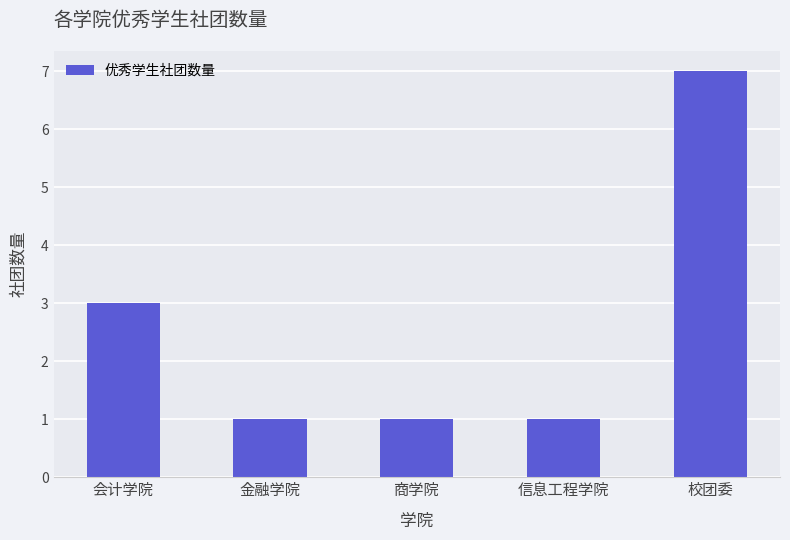

What is the maximum value shown in the chart?

7